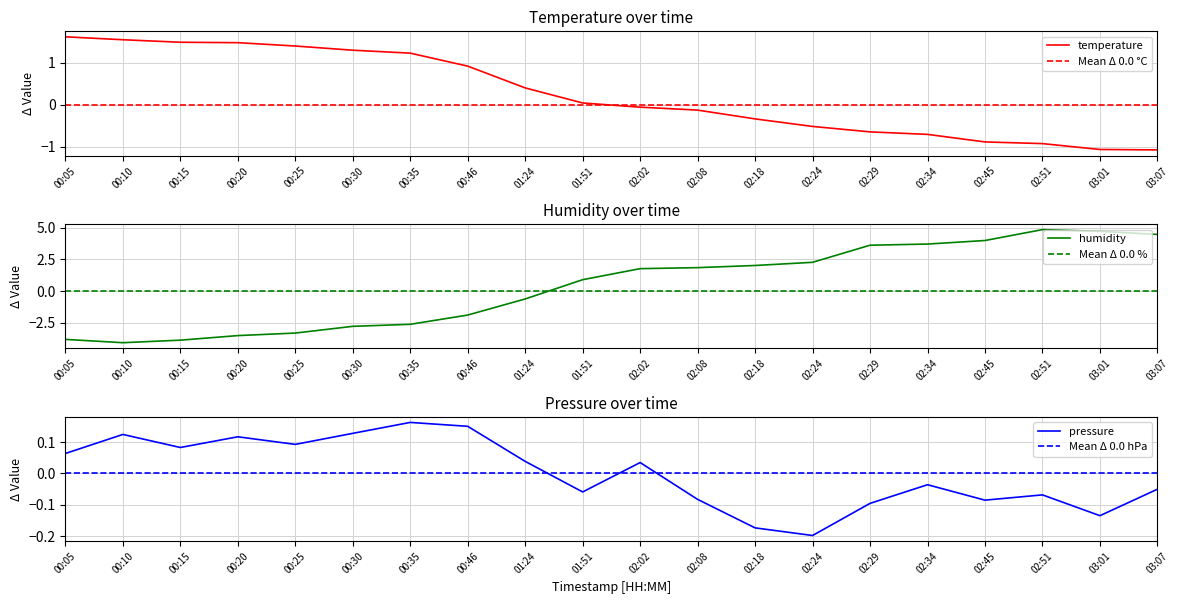

What is the total value across all series at 00:05?

-2.1